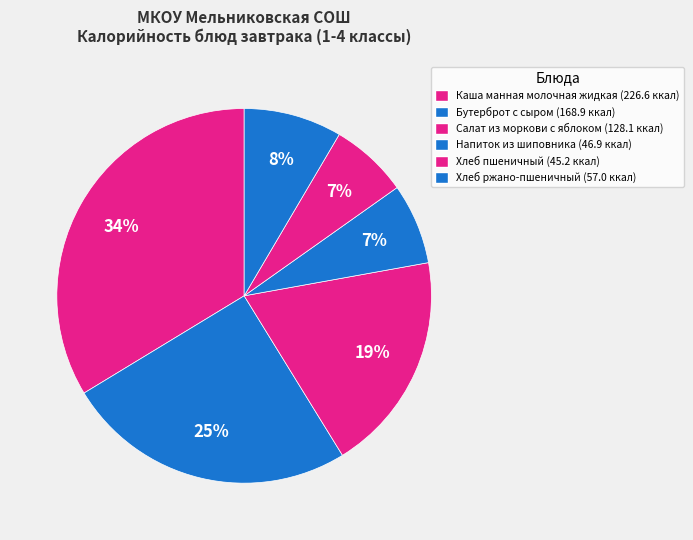

Which has a higher value, Напиток из шиповника or Салат из моркови с яблоком?

Салат из моркови с яблоком